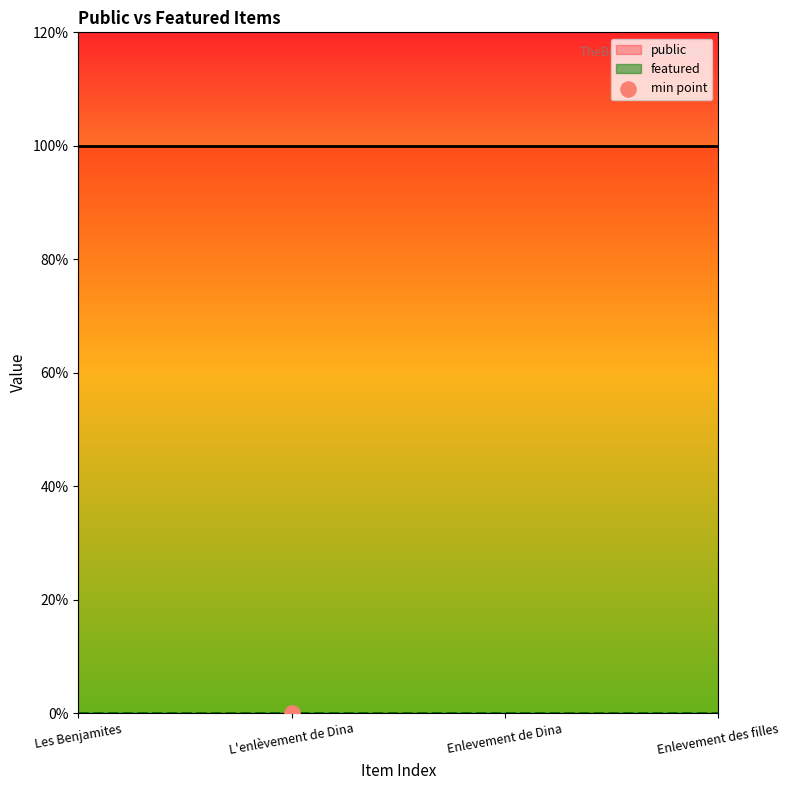

What is the total value across all series at Les Benjamites?

1